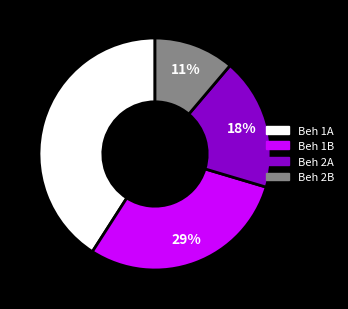

Is there any slice that represents more than half of the pie?

No